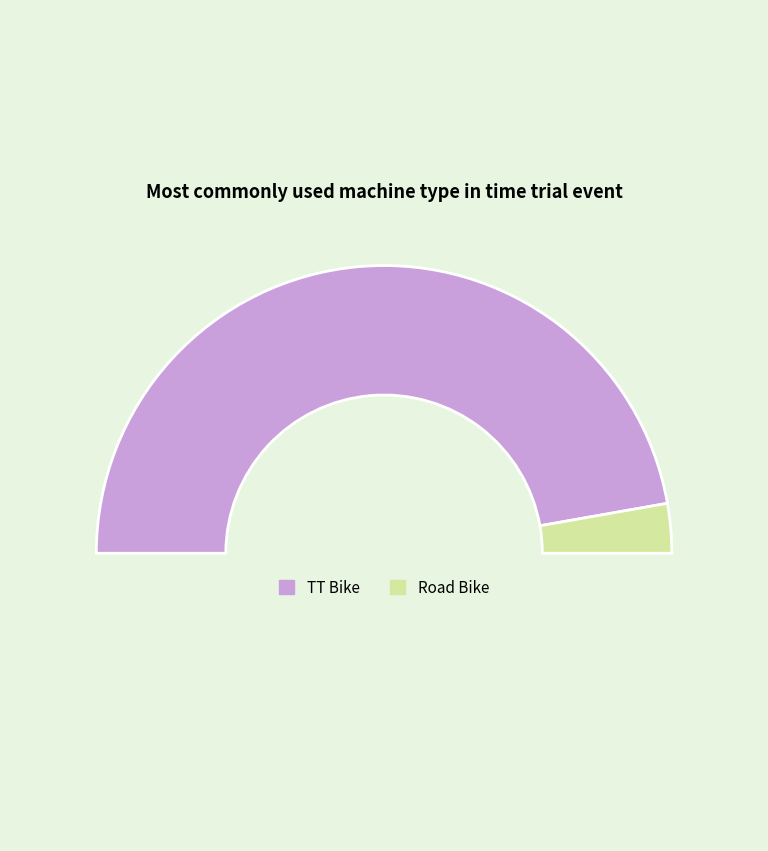

To the nearest percent, what is the average slice percentage?

50%